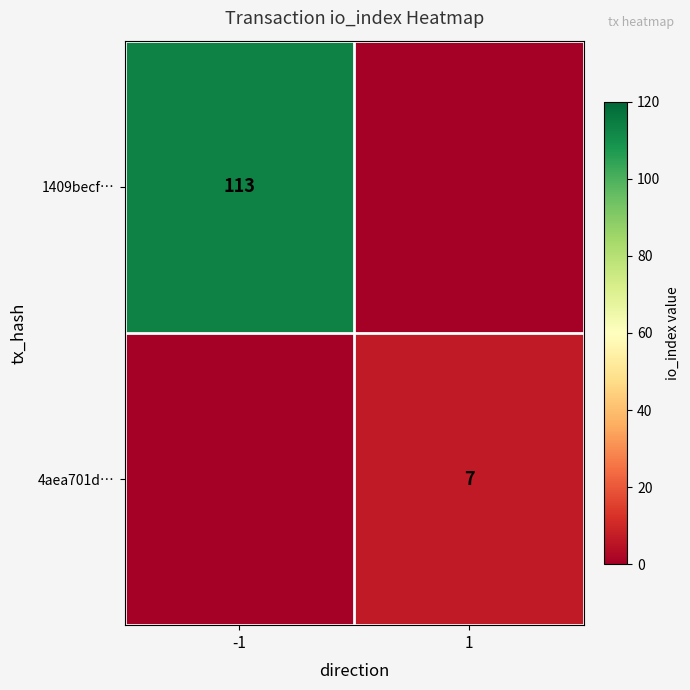

Is it true that 1409becf… equals 195 at -1?

False